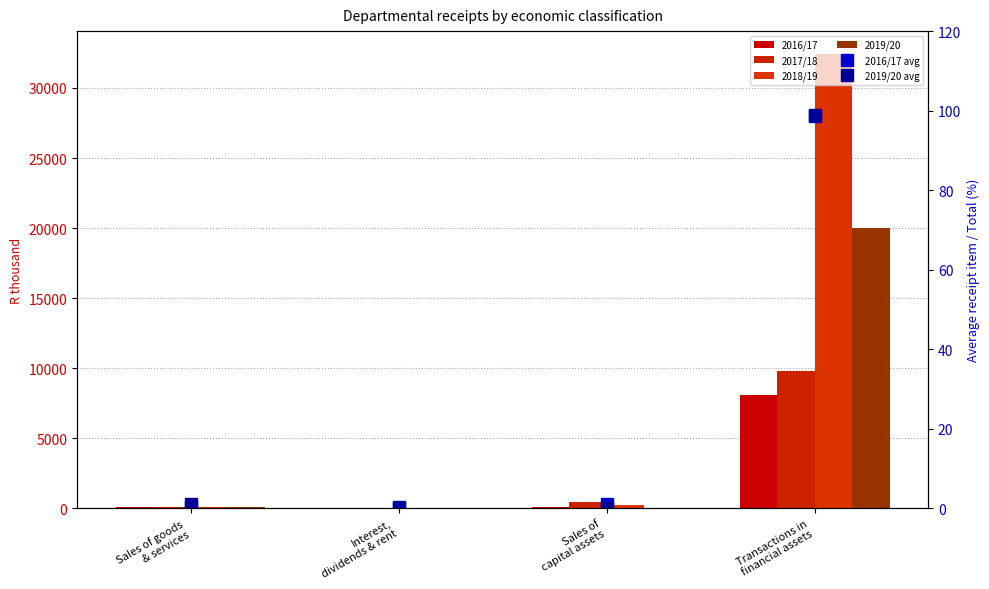

How many values in the 2016/17 series are below 57?

2